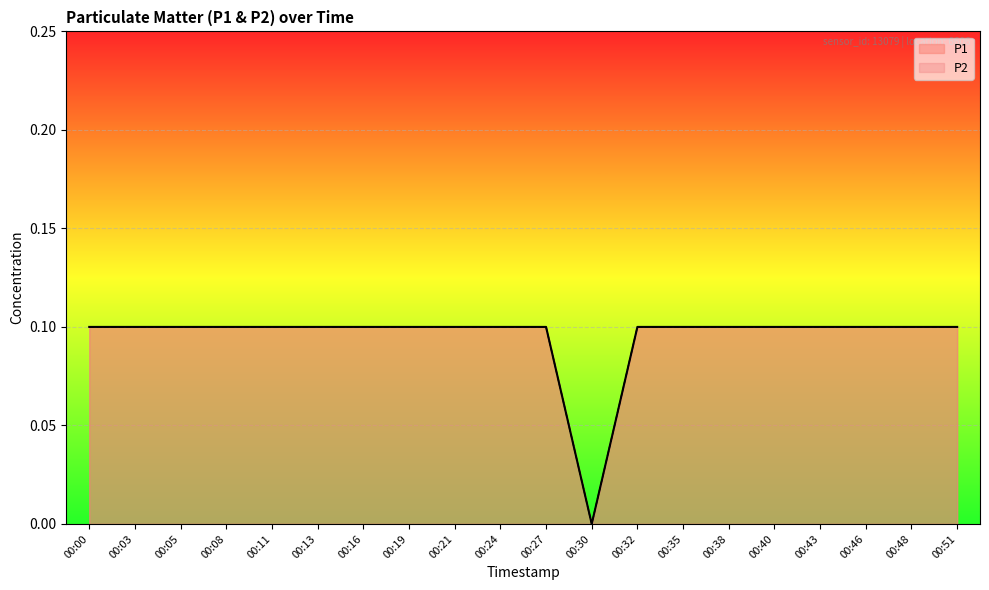

What is the total value across all series at 00:32?

0.2